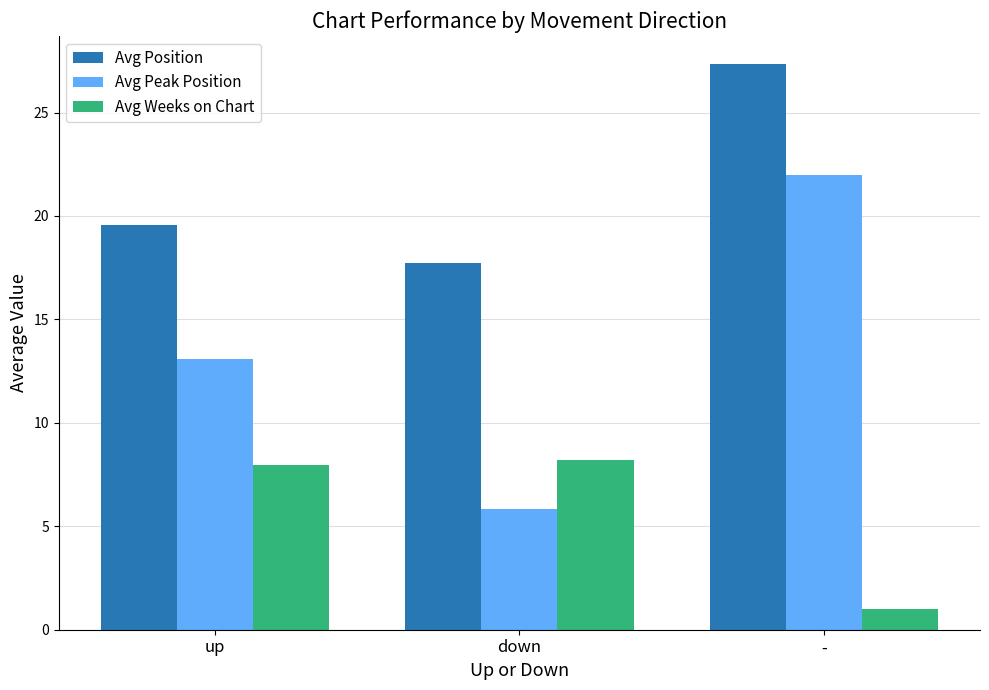

The Avg Position series shows 27.3 at -. True or false?

True